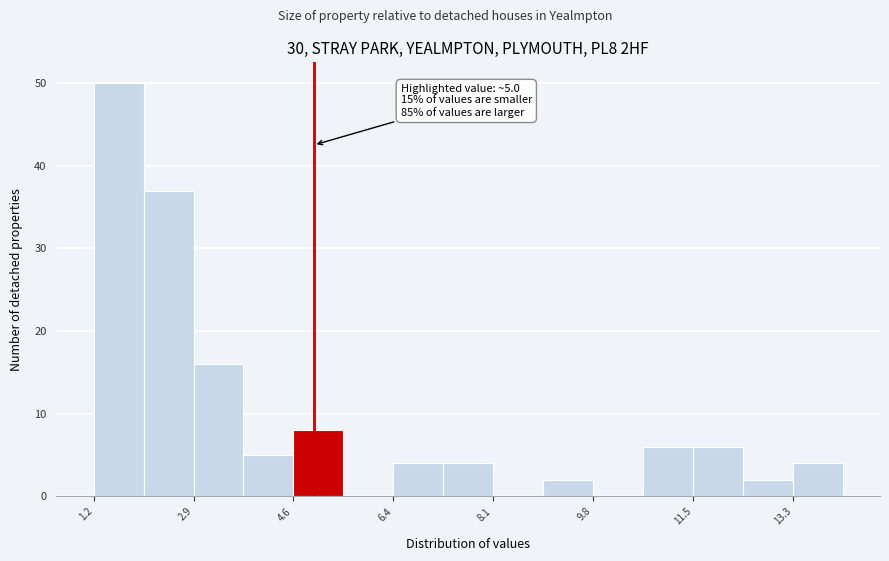

Which range on the x-axis has the tallest bar?

1.2 to 2.0